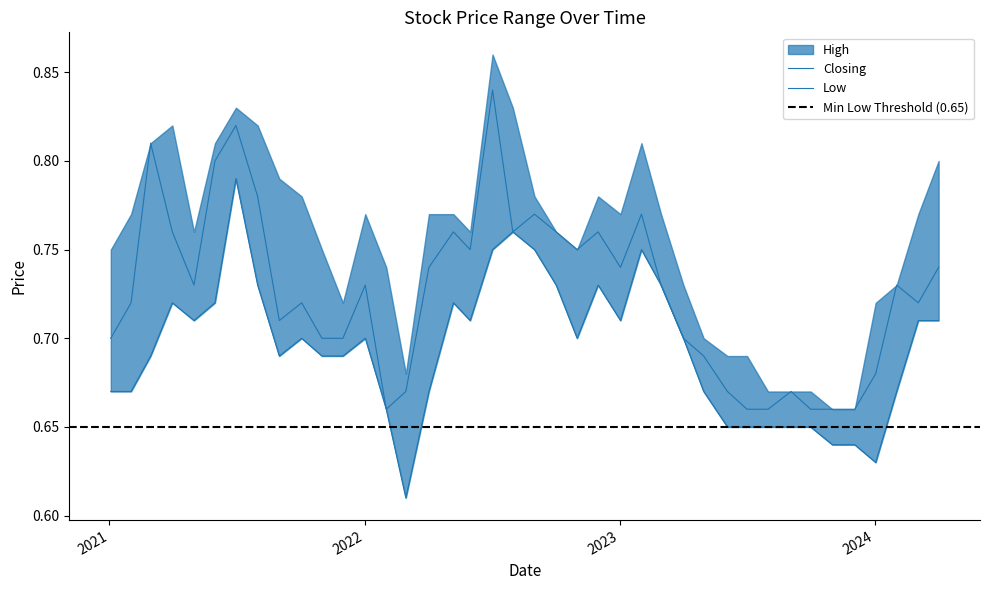

What is the difference between the maximum and second lowest values in the High series?

0.2